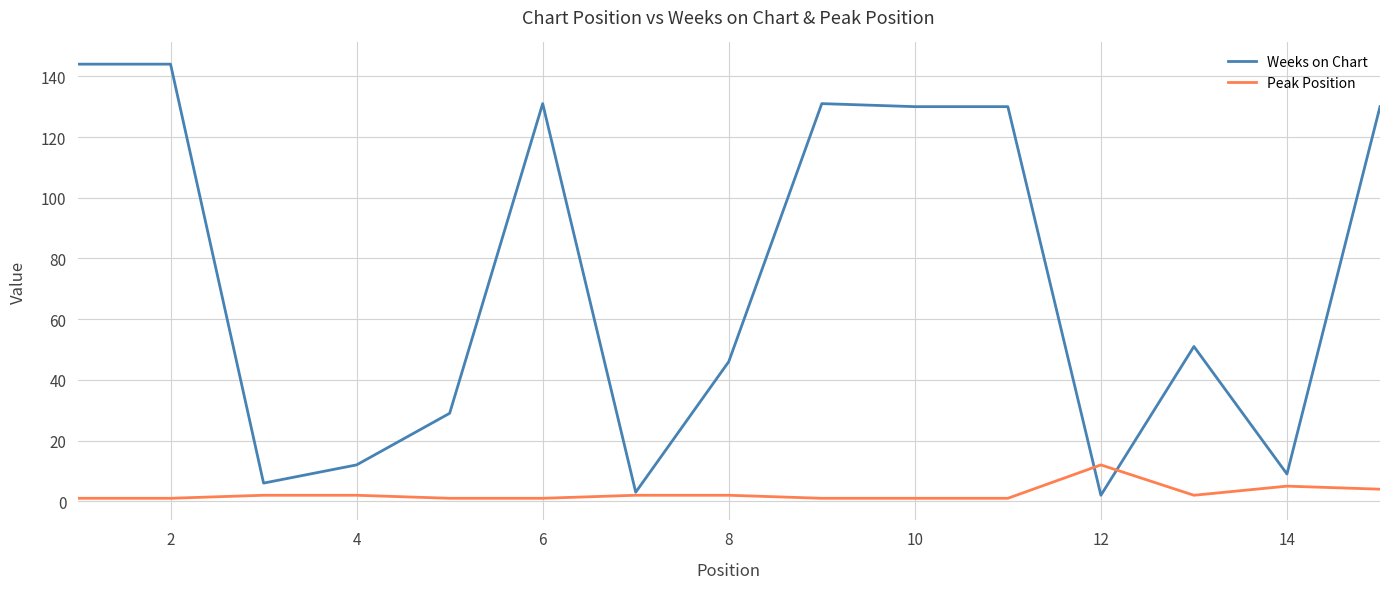

Which series has the largest range (max minus min)?

Weeks on Chart